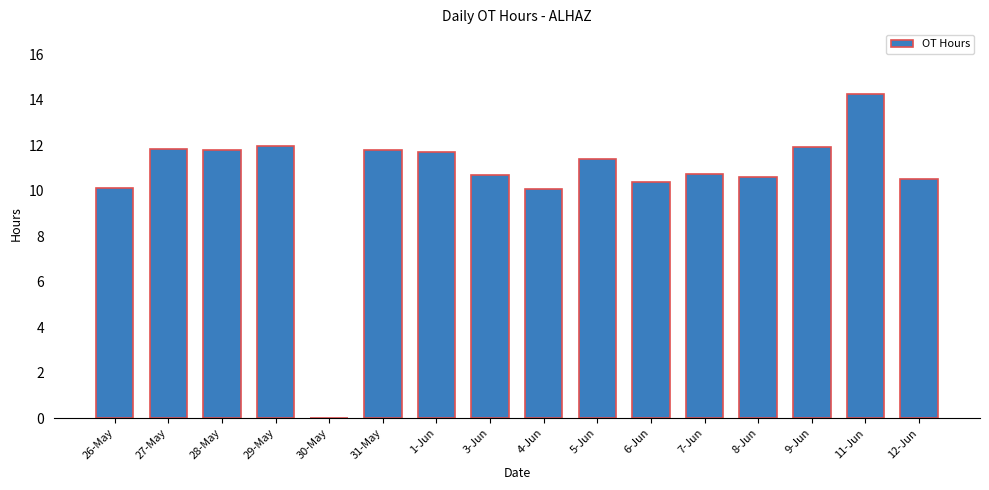

Is it true that the value at 30-May is -4.7?

False